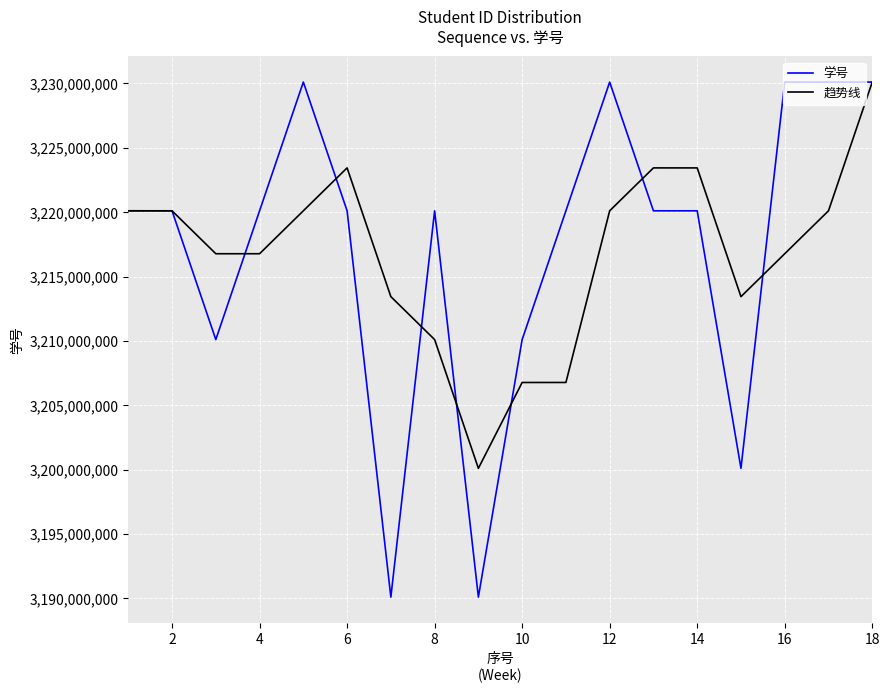

What is the sum of all 学号 values?

57911850786.0